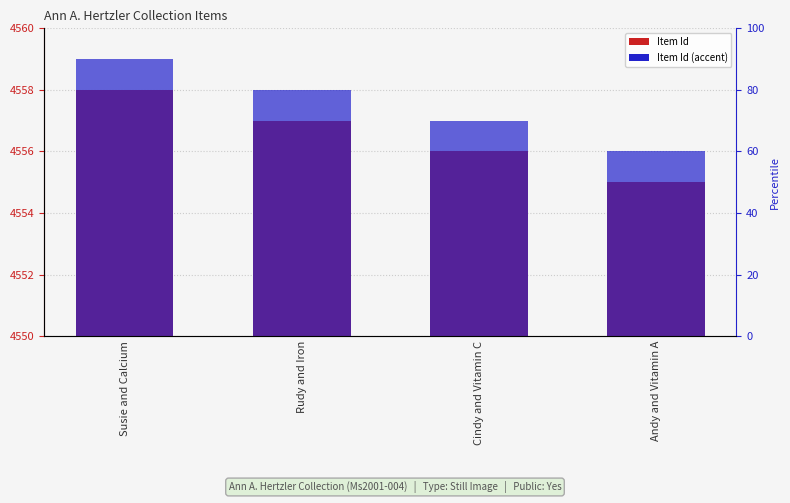

How many data points in Item Id are above 4557?

1